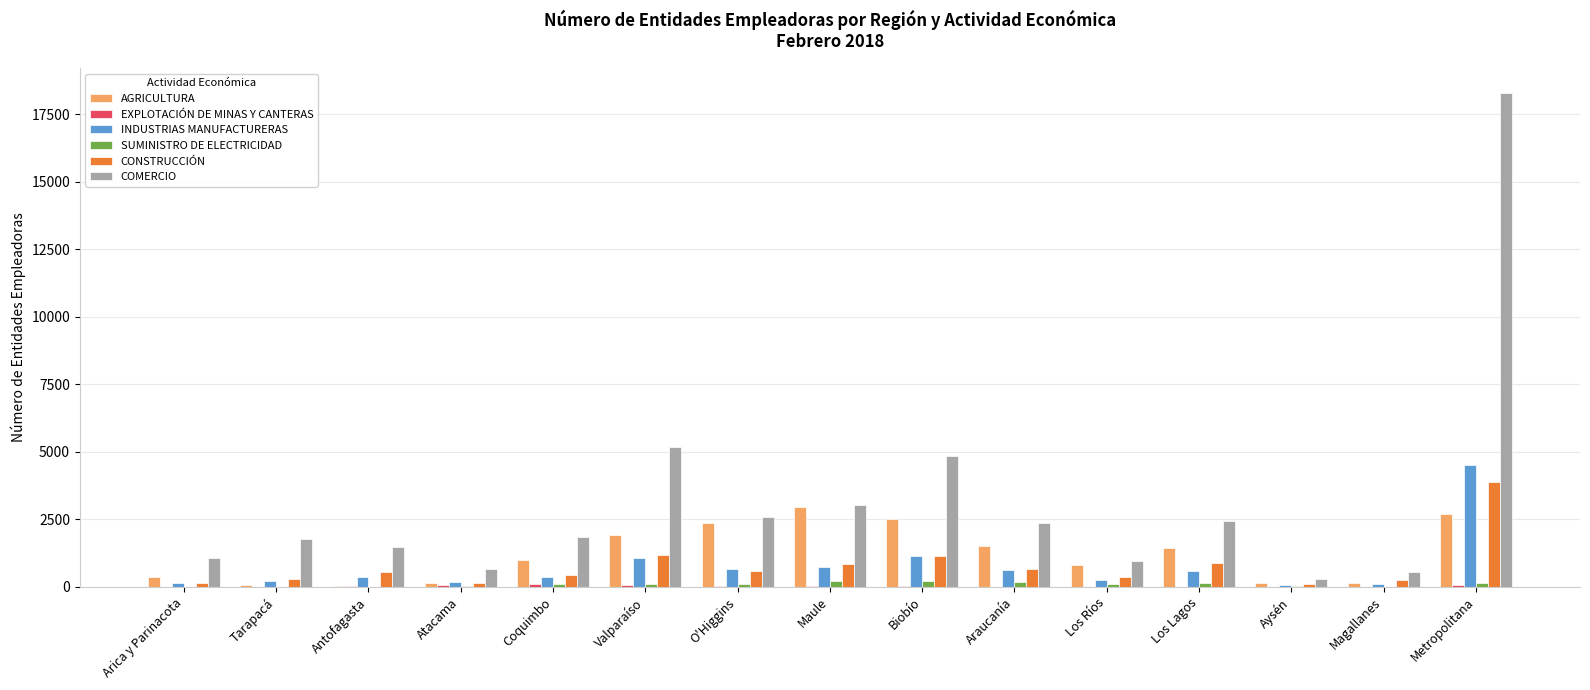

At which category is the sum across all series the highest?

Metropolitana